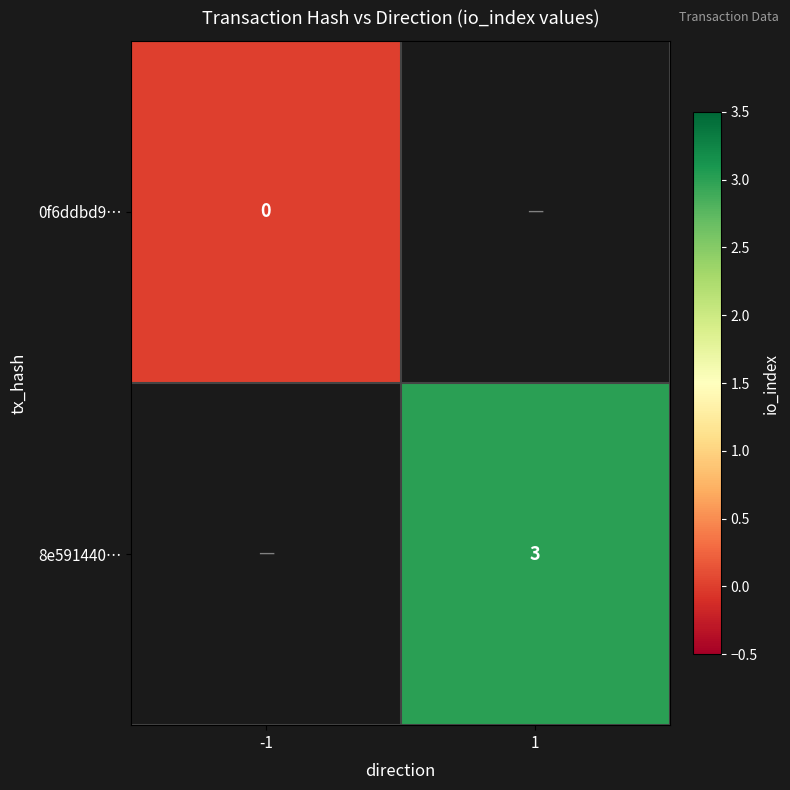

The 8e591440… series shows 3 at 1. True or false?

True